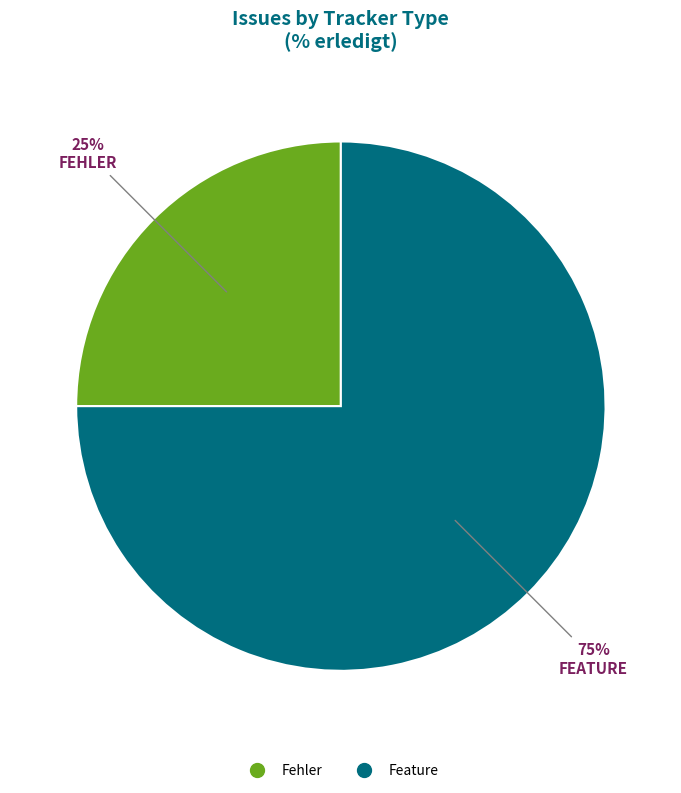

Is there a majority slice in this chart?

Yes